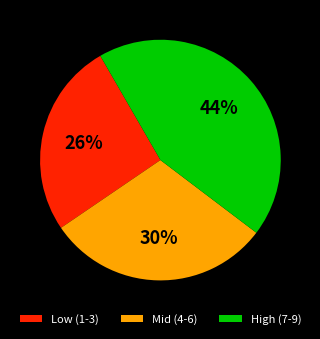

To the nearest percent, what percentage of the pie is Low (1-3)?

26%